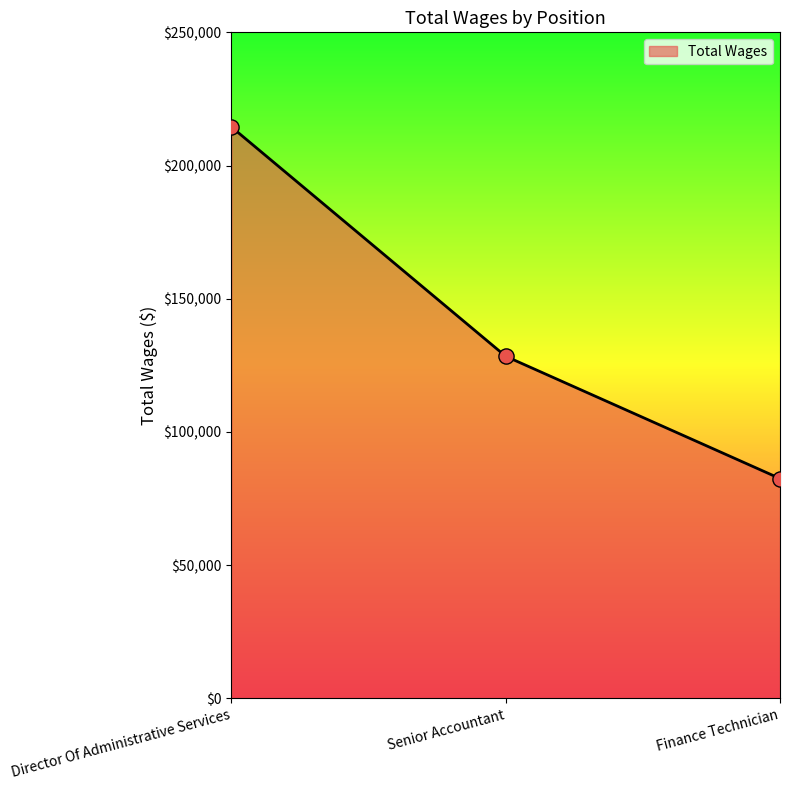

What is the change in value from Senior Accountant to Finance Technician?

-45893